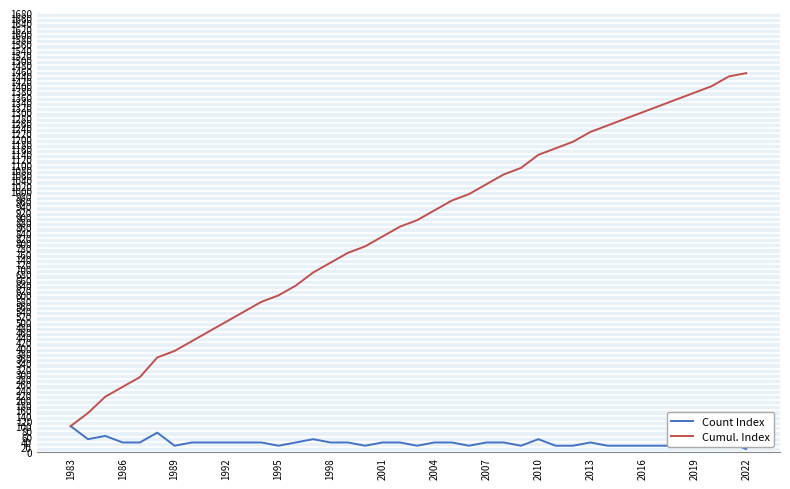

Which series has the largest total across all categories?

Cumul. Index